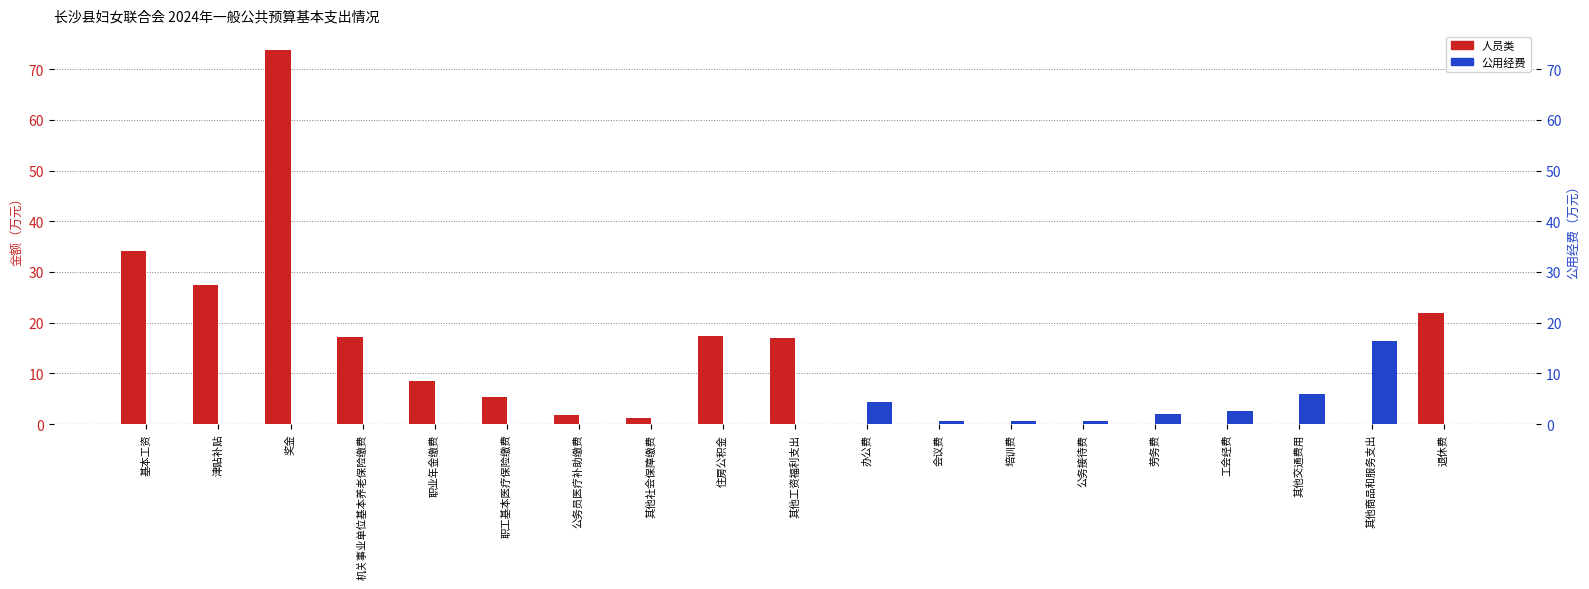

The 公用经费 series shows 0.0 at 退休费. True or false?

True